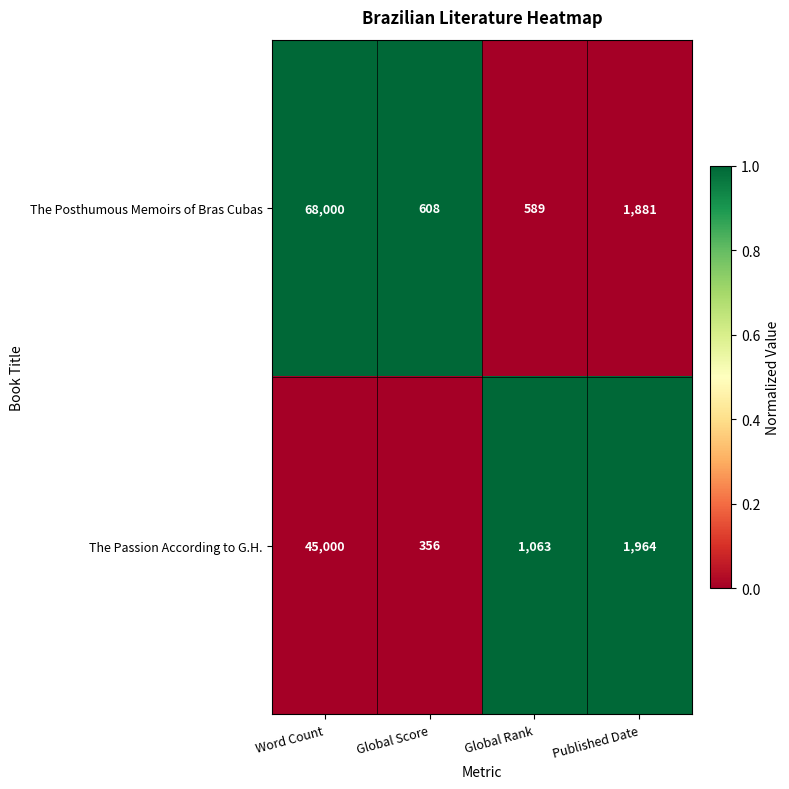

What is the spread (max minus min) of values at Word Count?

23000